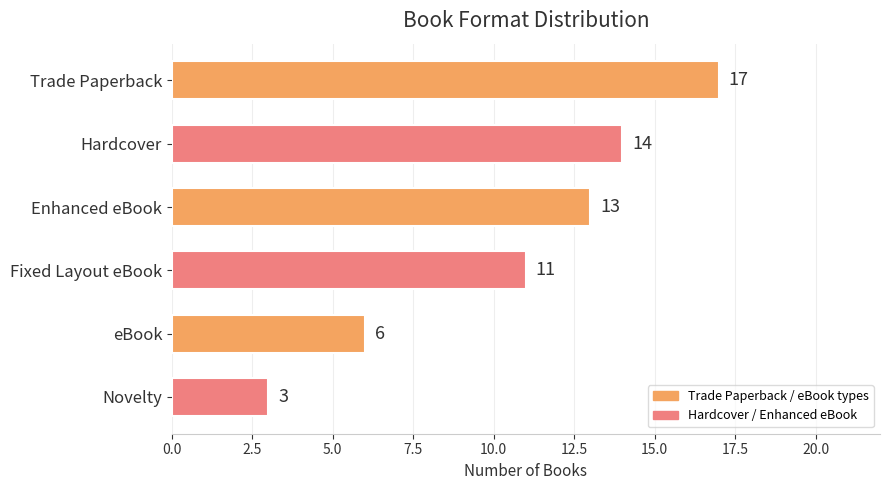

What is the minimum value shown in the chart?

3